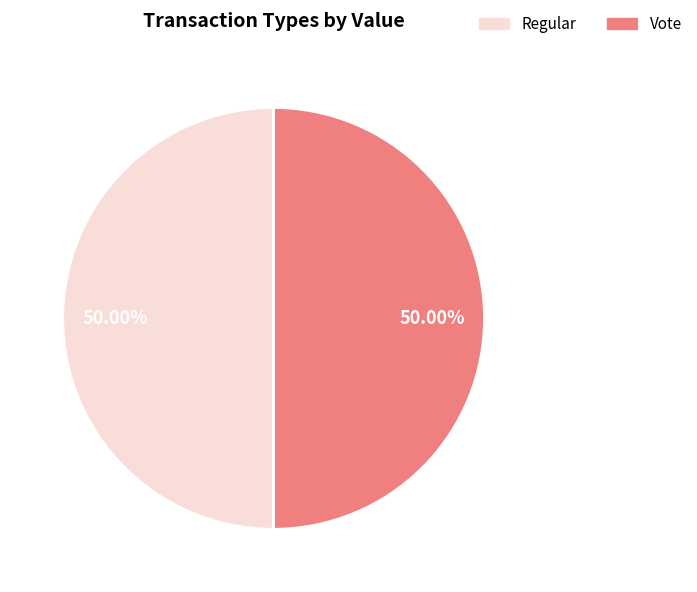

Approximately how many times larger is the value at Vote compared to Regular?

1.0